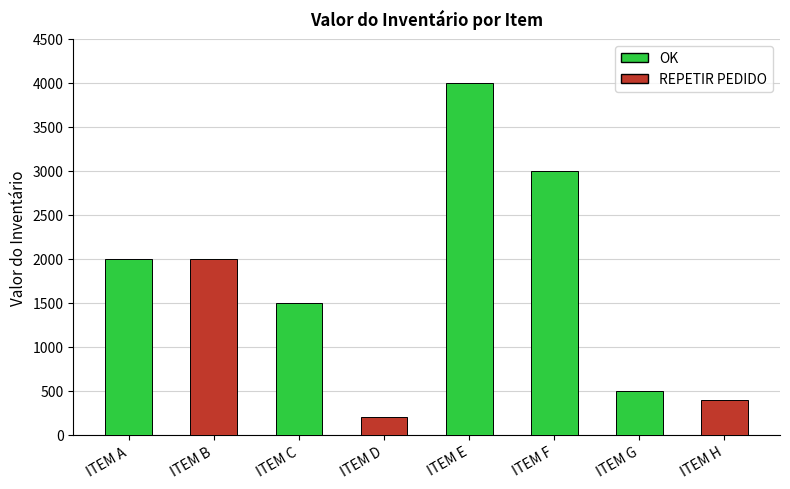

What is the difference between the values at ITEM A and ITEM F?

1000